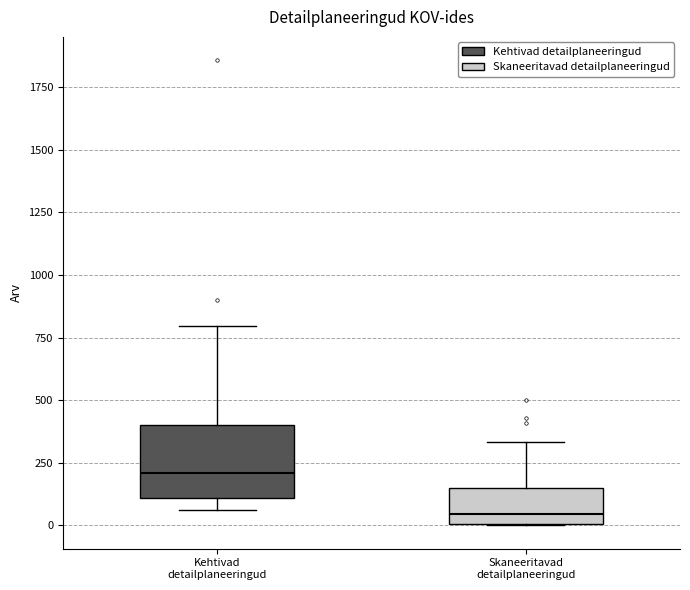

Reading left to right, read every box against the y-axis: the position of its median line, the range the box covers, and the ends of its whiskers. The values are not printed on the chart, so give them approximately, as read against the axis.

Kehtivad detailplaneeringud: median 200, box 100 to 400, whiskers 50 to 800
Skaneeritavad detailplaneeringud: median 50, box 0 to 150, whiskers 0 to 350